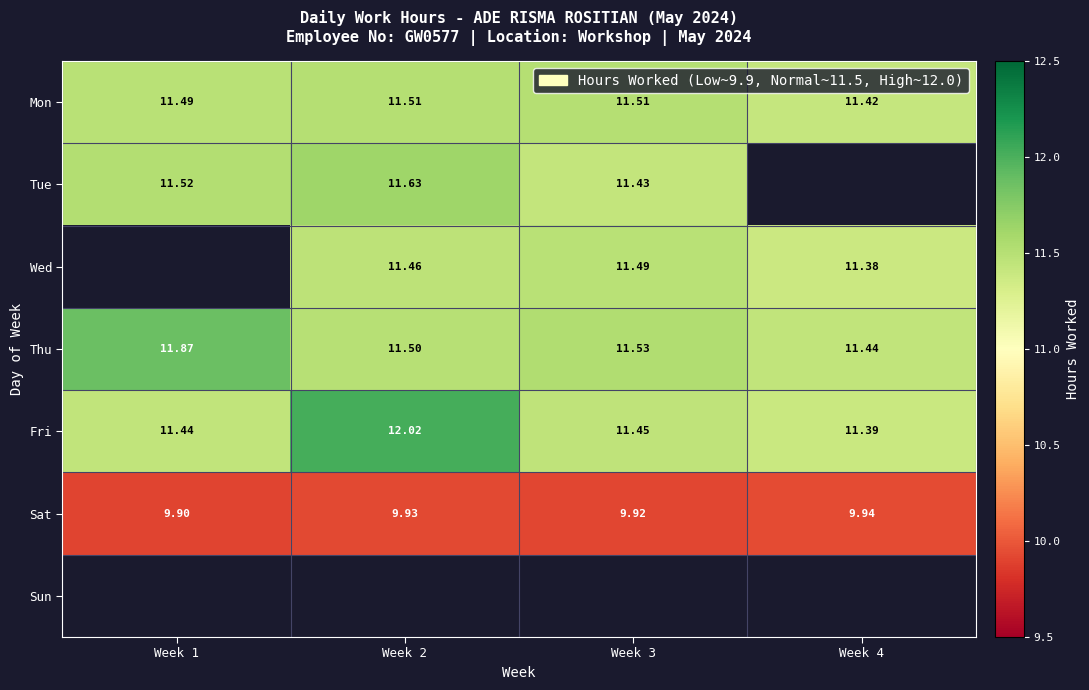

Is it true that Sat equals 9.9 at Week 3?

True